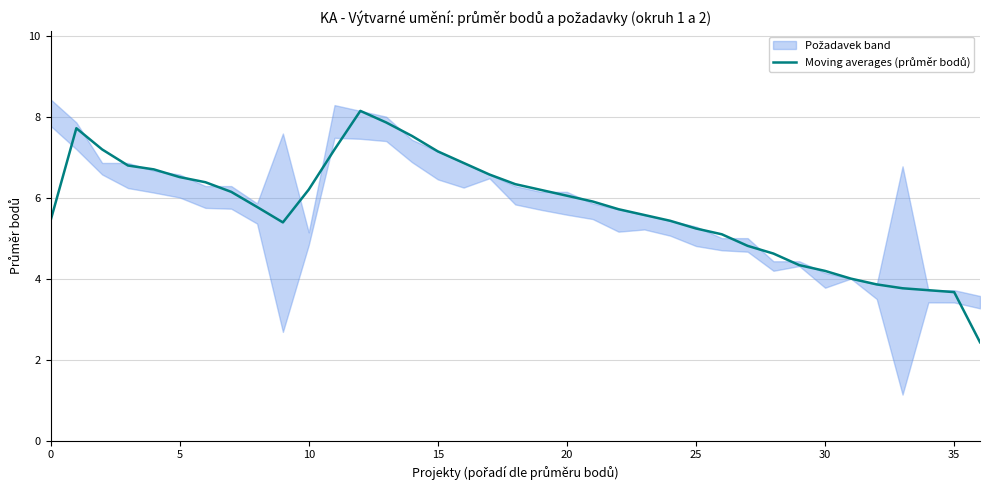

At which category does the chart reach its peak across all series?

12